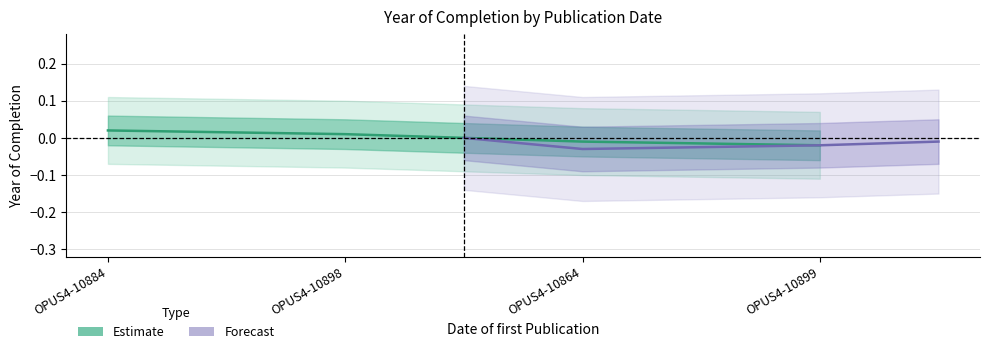

How many values in Estimate are below zero?

2